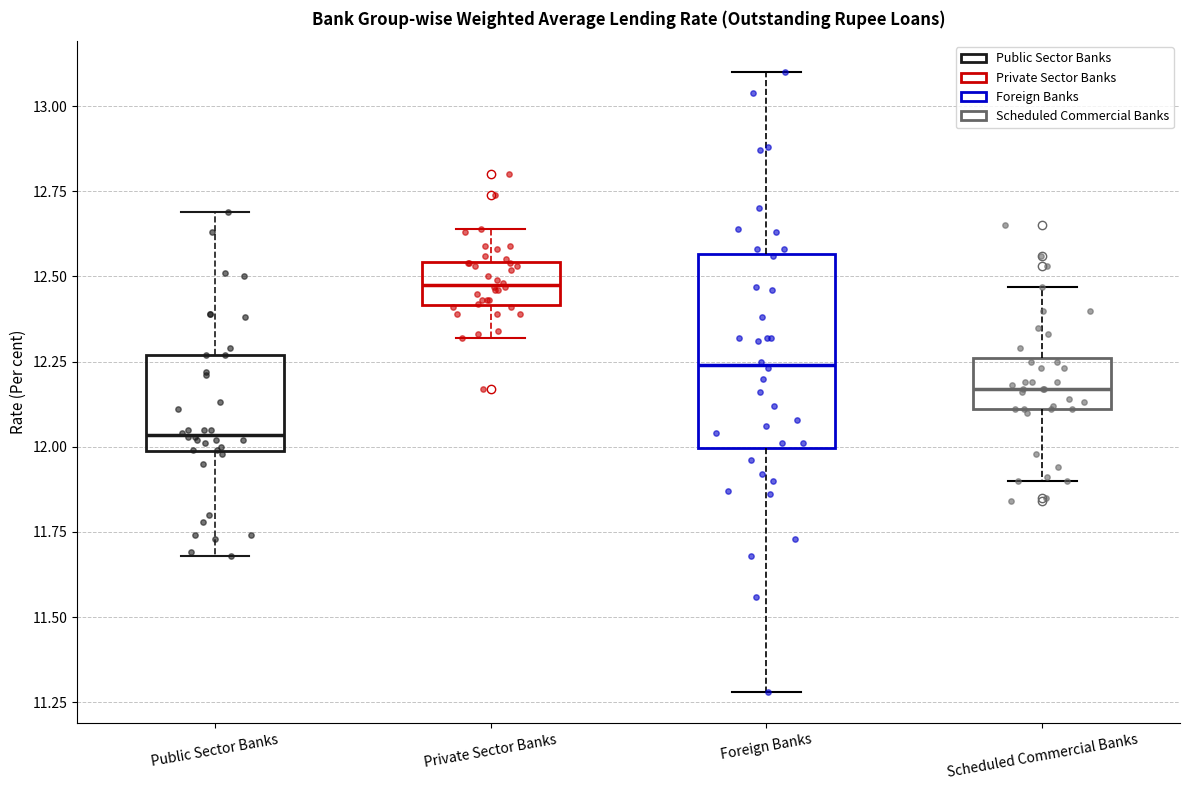

Where is the lower edge of the box for Private Sector Banks on the y-axis? The values are not printed on the chart, so give them approximately, as read against the axis.

12.40